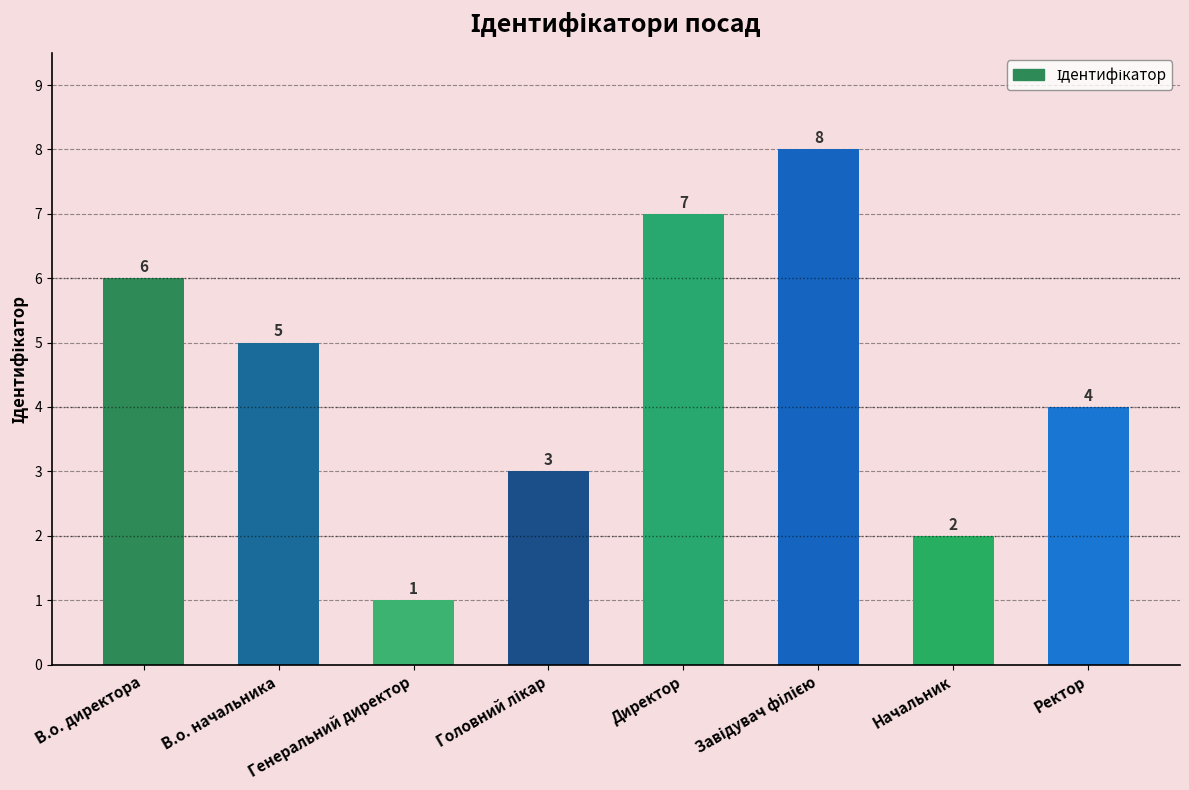

Approximately how many times larger is the value at Генеральний директор compared to В.о. начальника?

0.2